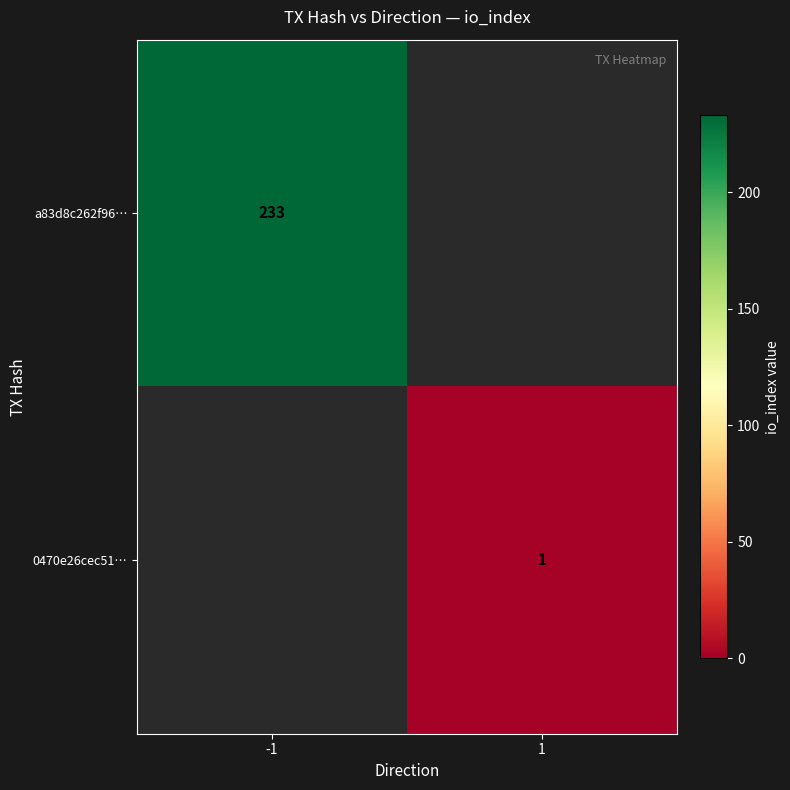

The value of a83d8c262f96… at -1 is 330. True or false?

False